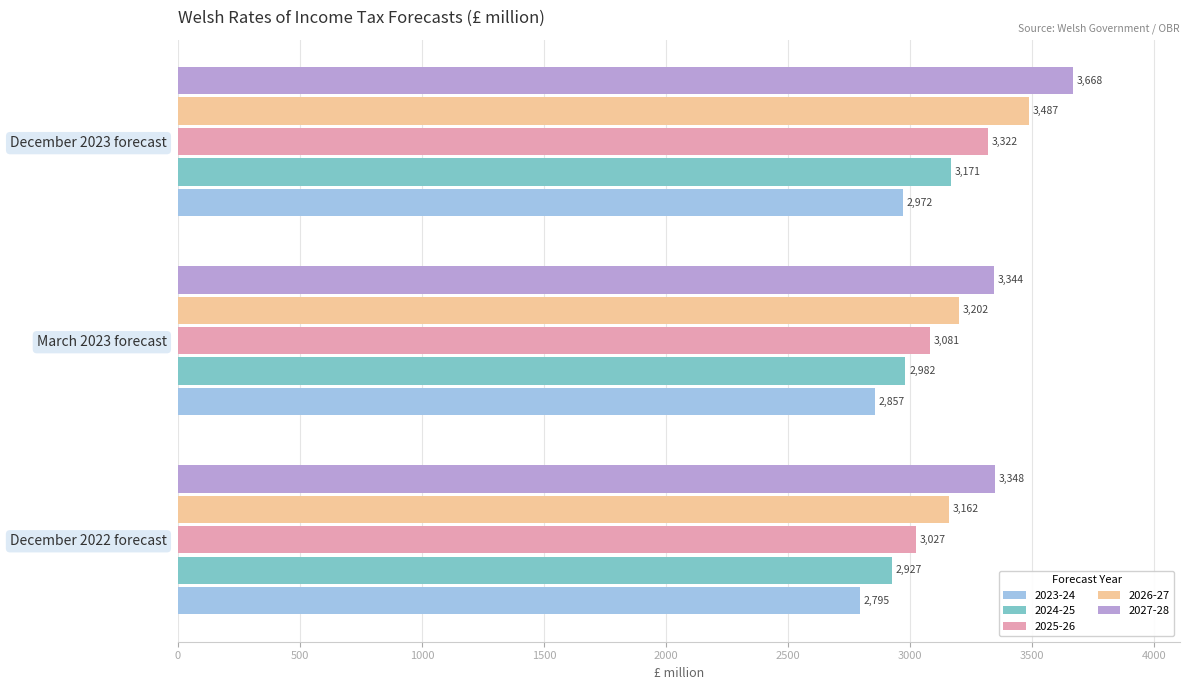

What is the difference between the 2026-27 values at December 2022 forecast and December 2023 forecast?

325.1